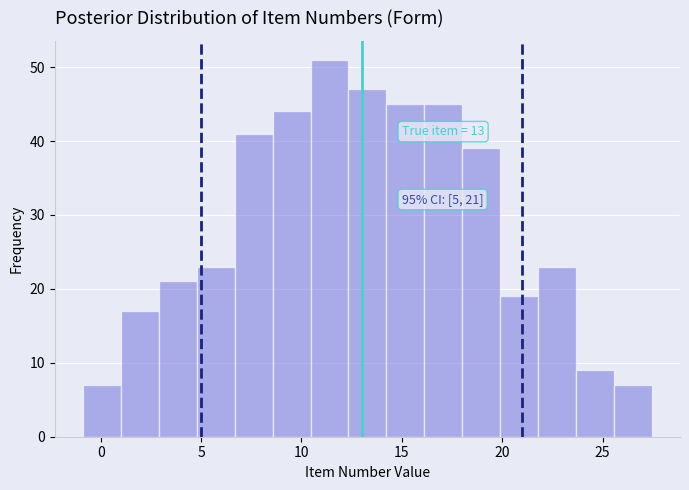

Read against the x-axis, roughly where is the centre of the tallest bar?

11.5